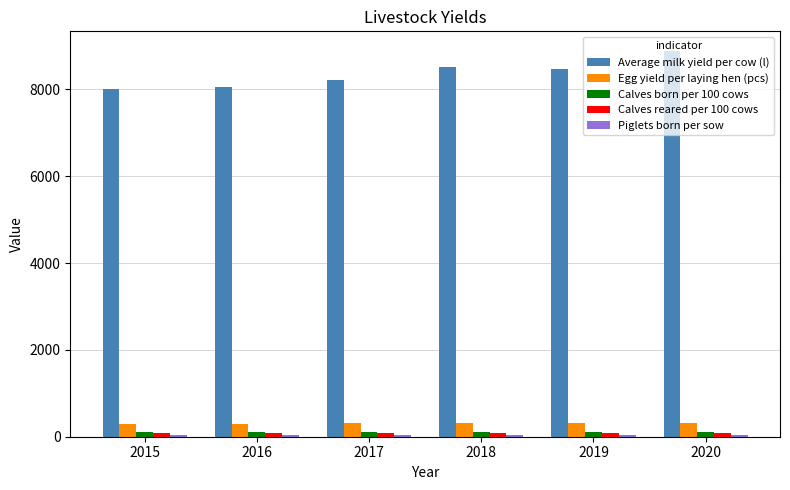

Between 2016 and 2020, which series saw the biggest shift?

Average milk yield per cow (l)